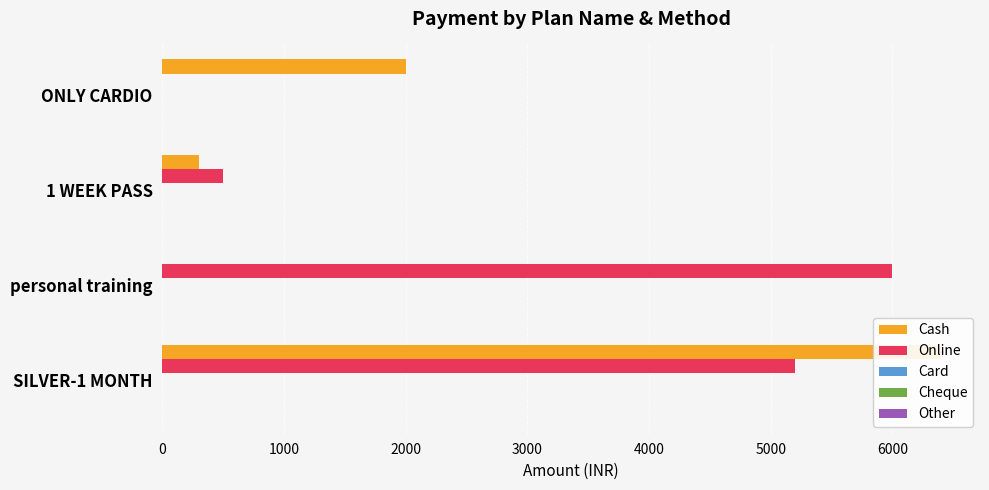

Which series has the largest total across all categories?

Online